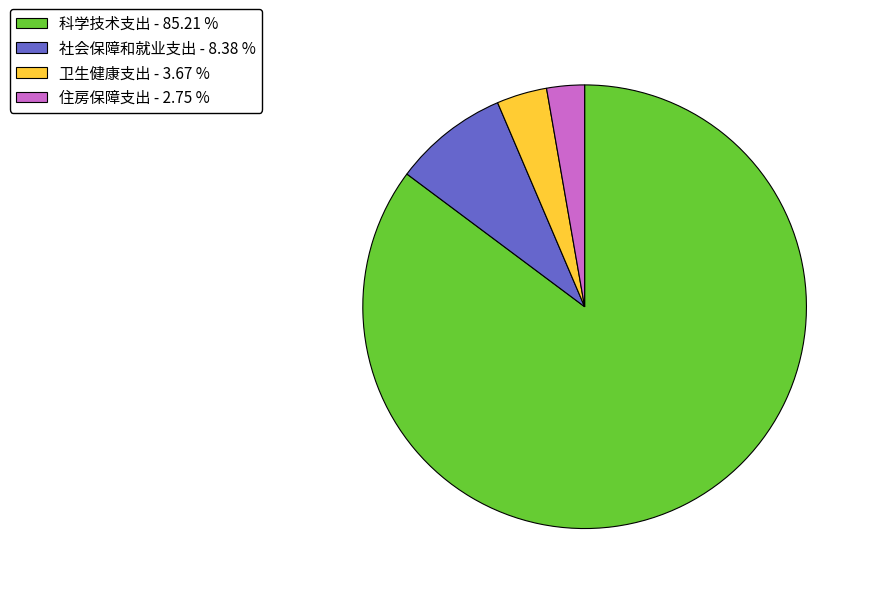

What is the ratio of the value at 社会保障和就业支出 to the value at 卫生健康支出?

2.3